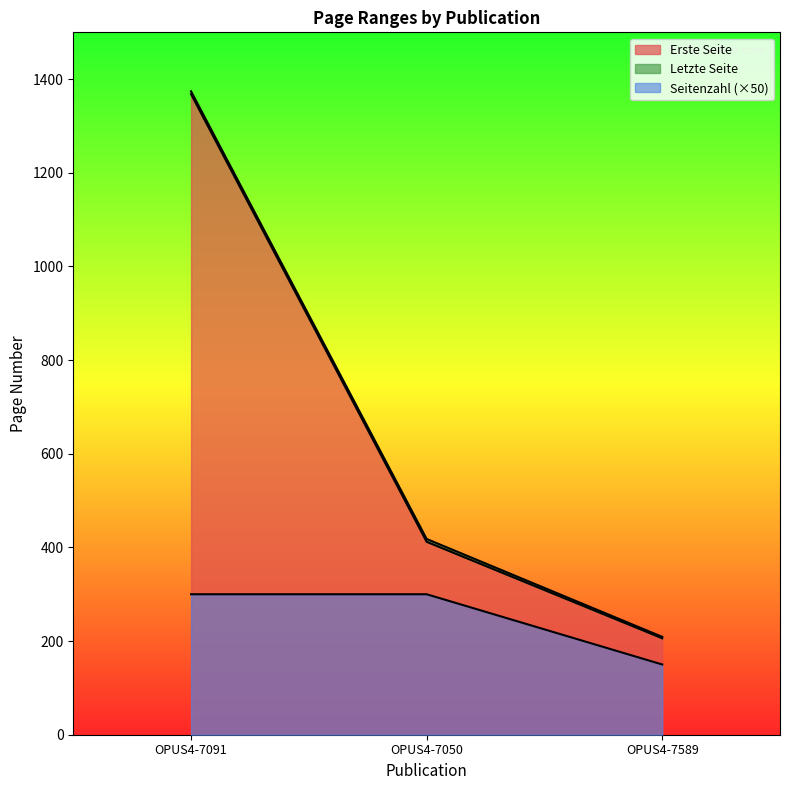

What is the difference between the maximum and minimum values in the Erste Seite series?

1162